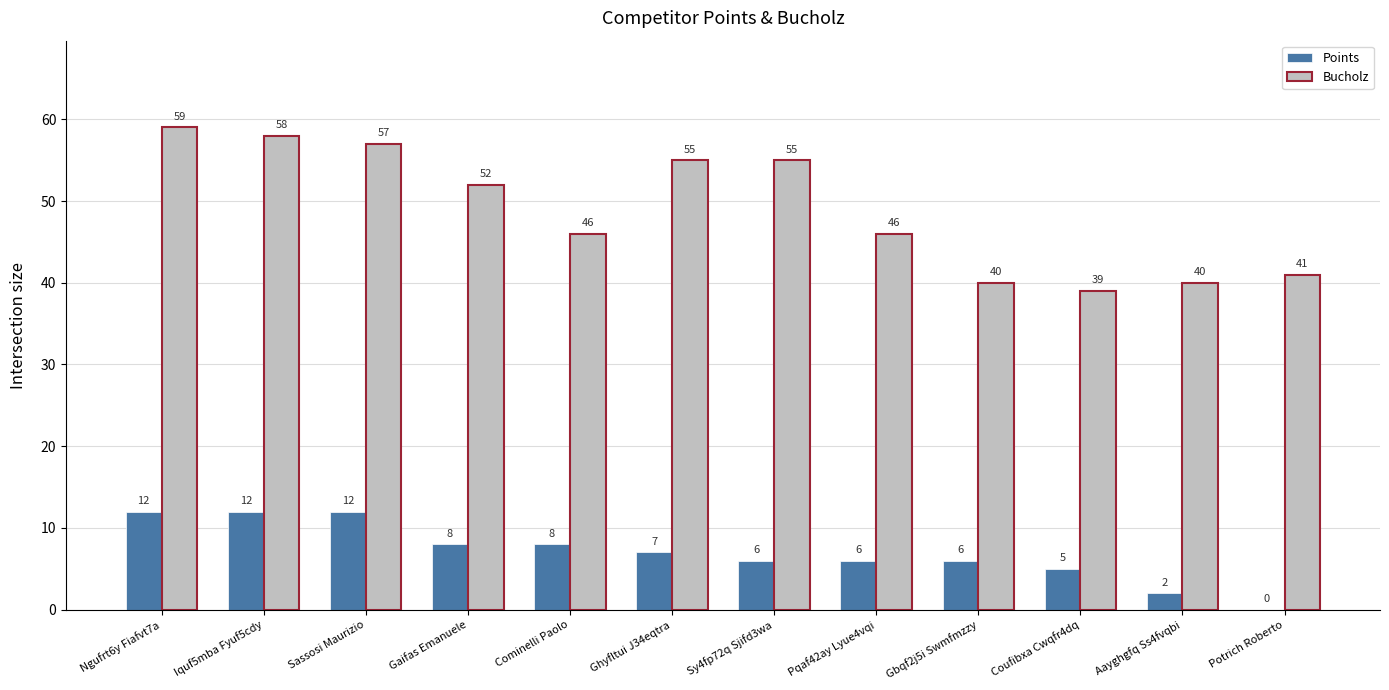

What value does the Points series have at Gaifas Emanuele, to the nearest 5?

10